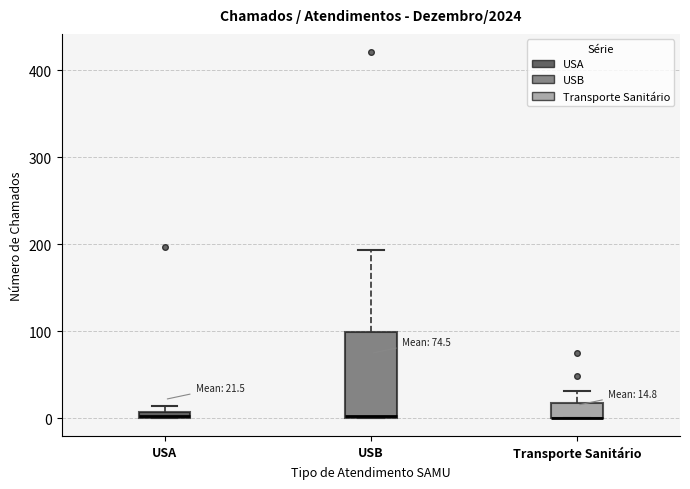

Comparing the boxes themselves (not the whiskers), which one is the tallest?

USB